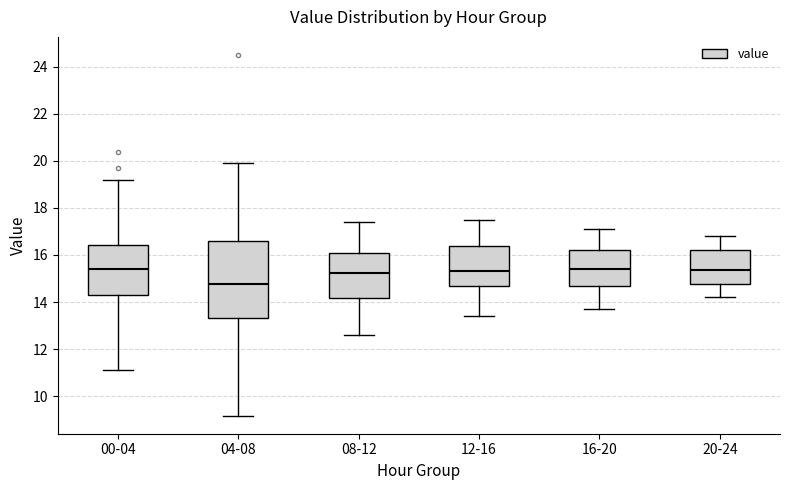

Which box has the lowest median line?

04-08